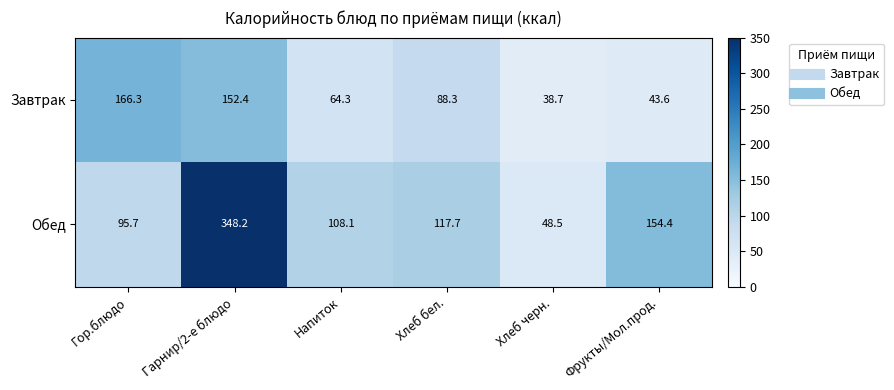

Is the value of Обед at Хлеб черн. greater than the value of Завтрак at Напиток?

No